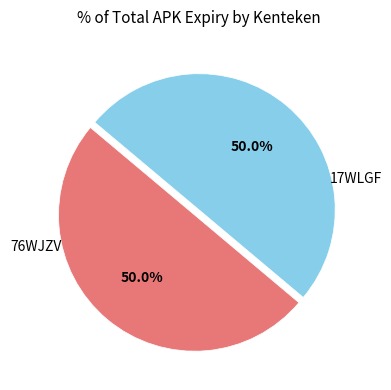

What is the smallest slice in the pie chart?

17WLGF